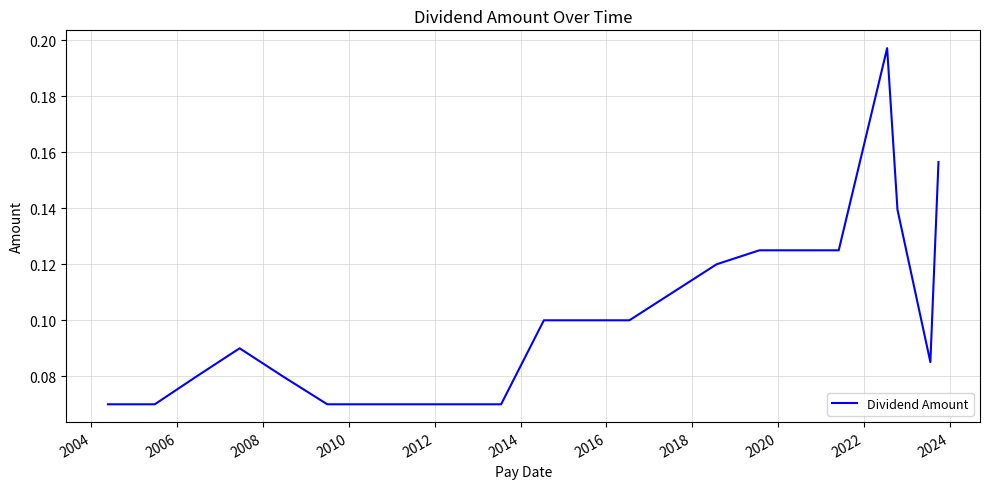

Count the values in the range 0 to 1.

23